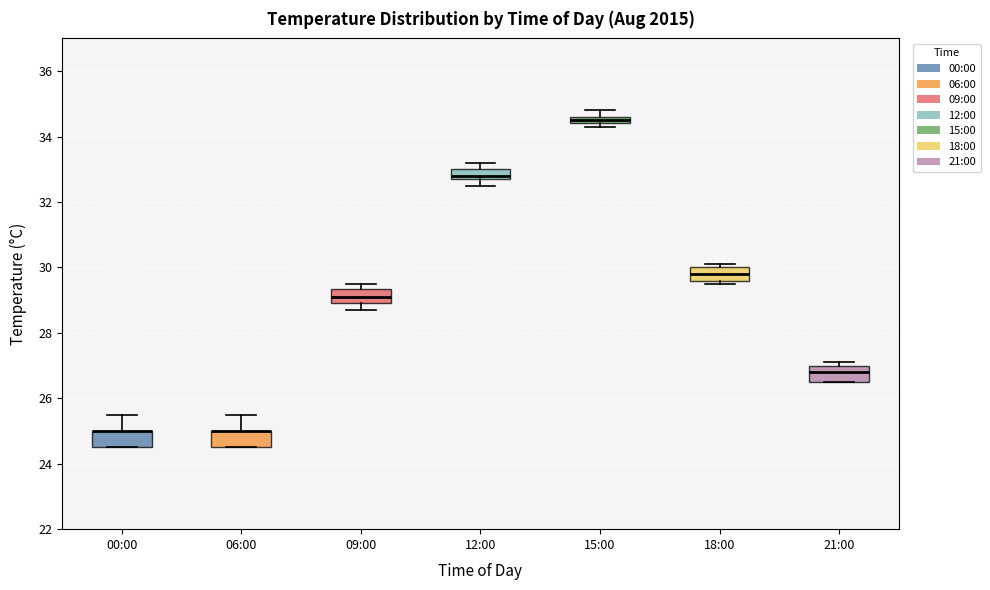

Where does the median line of the box for 18:00 sit on the y-axis? The values are not printed on the chart, so give them approximately, as read against the axis.

29.8